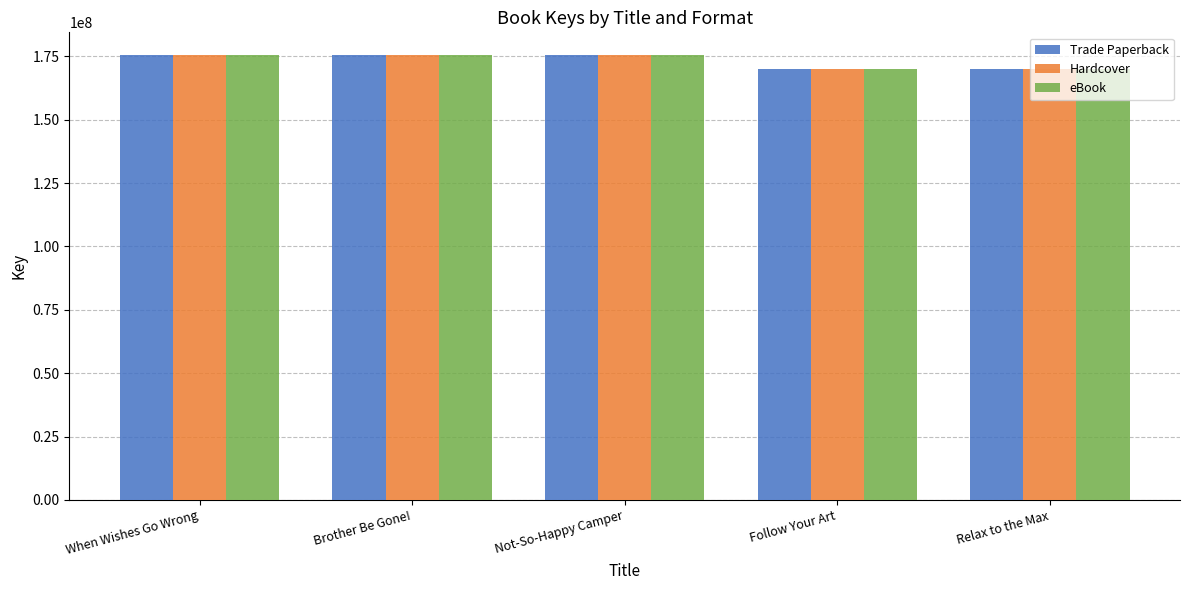

What is the total value across all series at Relax to the Max?

509686119